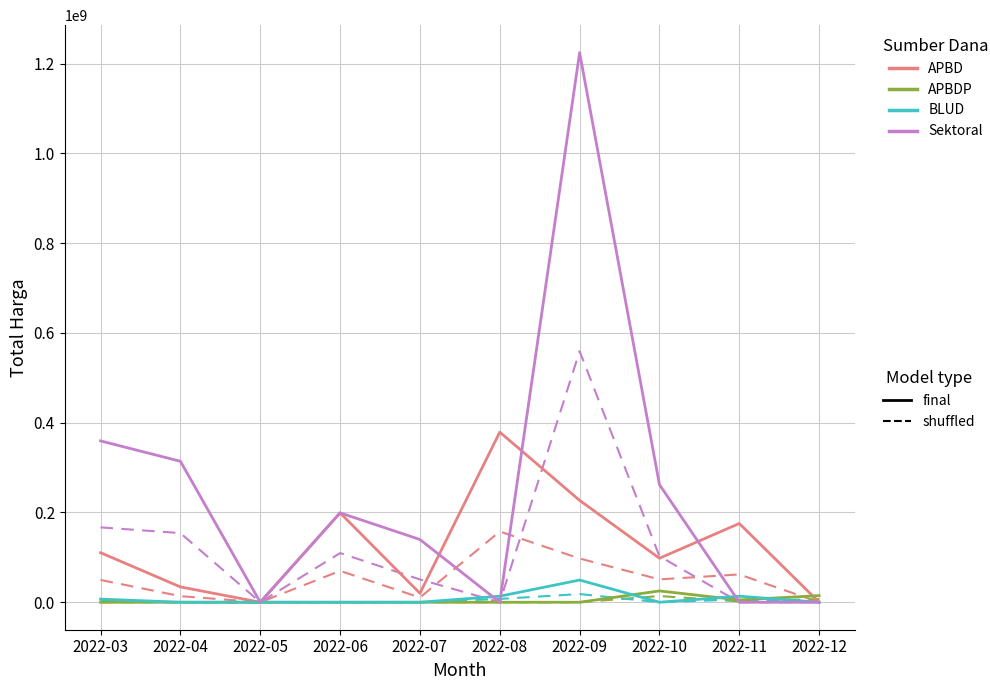

What is the difference between the highest and lowest values at 2022-07?

139800000.0